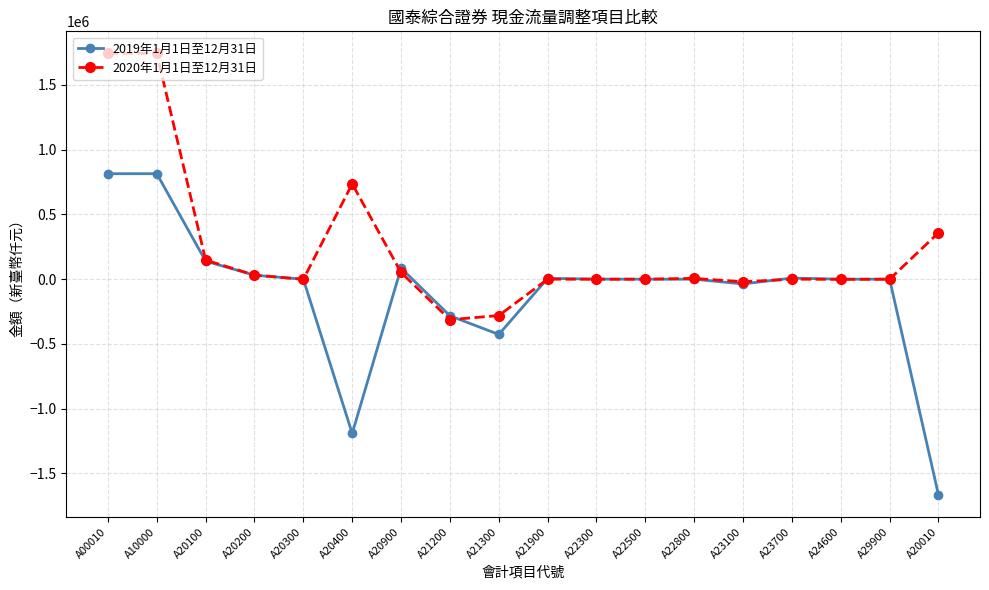

Where is the first local minimum for 2019年1月1日至12月31日?

A20400